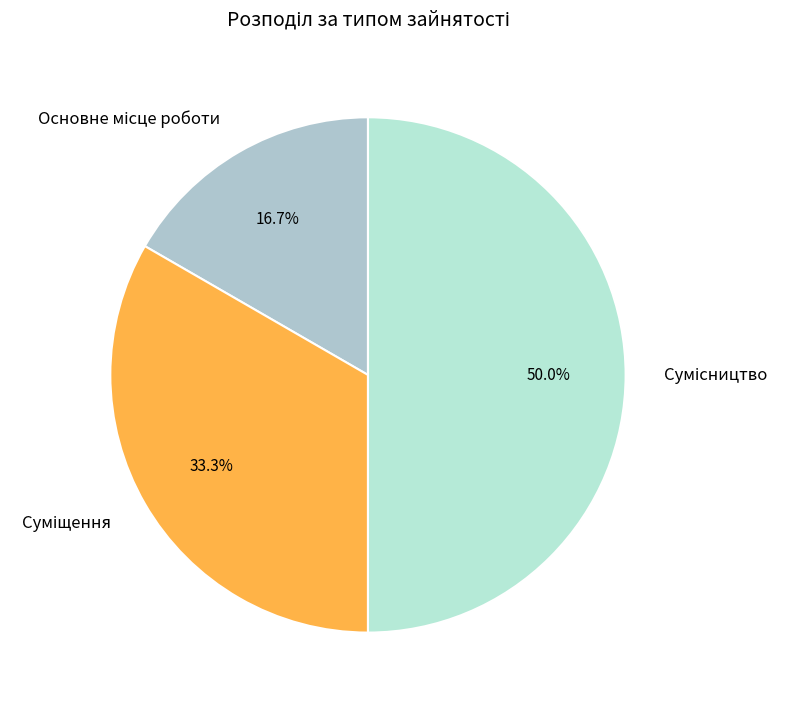

To the nearest percent, what portion does Основне місце роботи represent?

17%